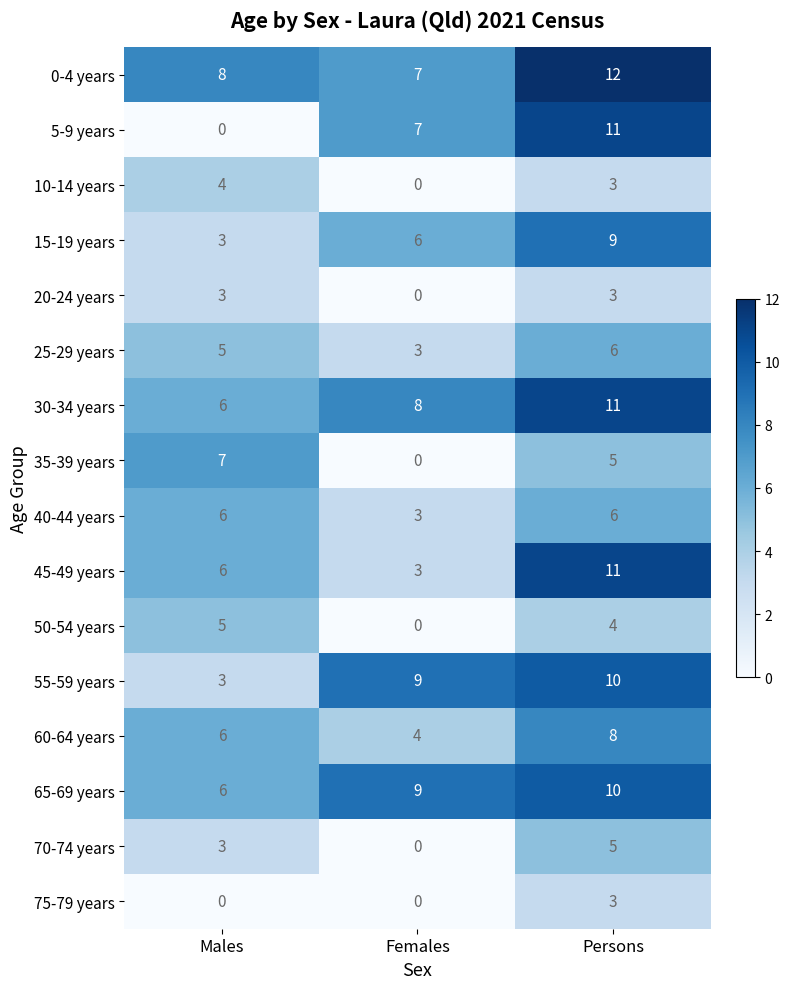

What is the sum of all 65-69 years values?

25